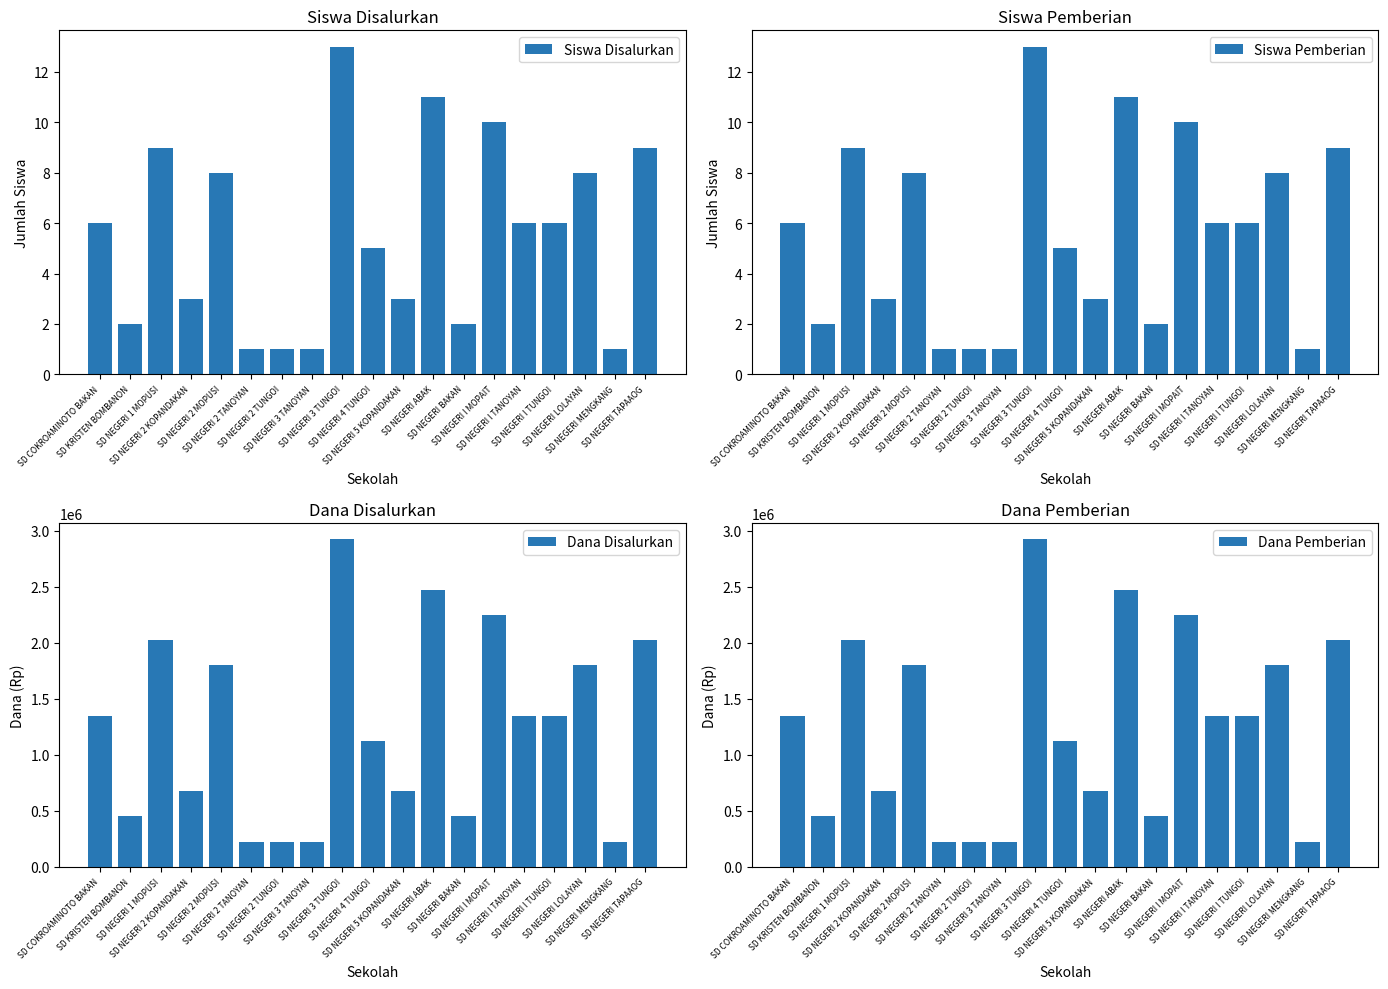

Reading right to left, transcribe all the data shown in this chart.

Siswa Disalurkan: 9	1	8	6	6	10	2	11	3	5	13	1	1	1	8	3	9	2	6
Siswa Pemberian: 9	1	8	6	6	10	2	11	3	5	13	1	1	1	8	3	9	2	6
Dana Disalurkan: 2025000	225000	1800000	1350000	1350000	2250000	450000	2475000	675000	1125000	2925000	225000	225000	225000	1800000	675000	2025000	450000	1350000
Dana Pemberian: 2025000	225000	1800000	1350000	1350000	2250000	450000	2475000	675000	1125000	2925000	225000	225000	225000	1800000	675000	2025000	450000	1350000